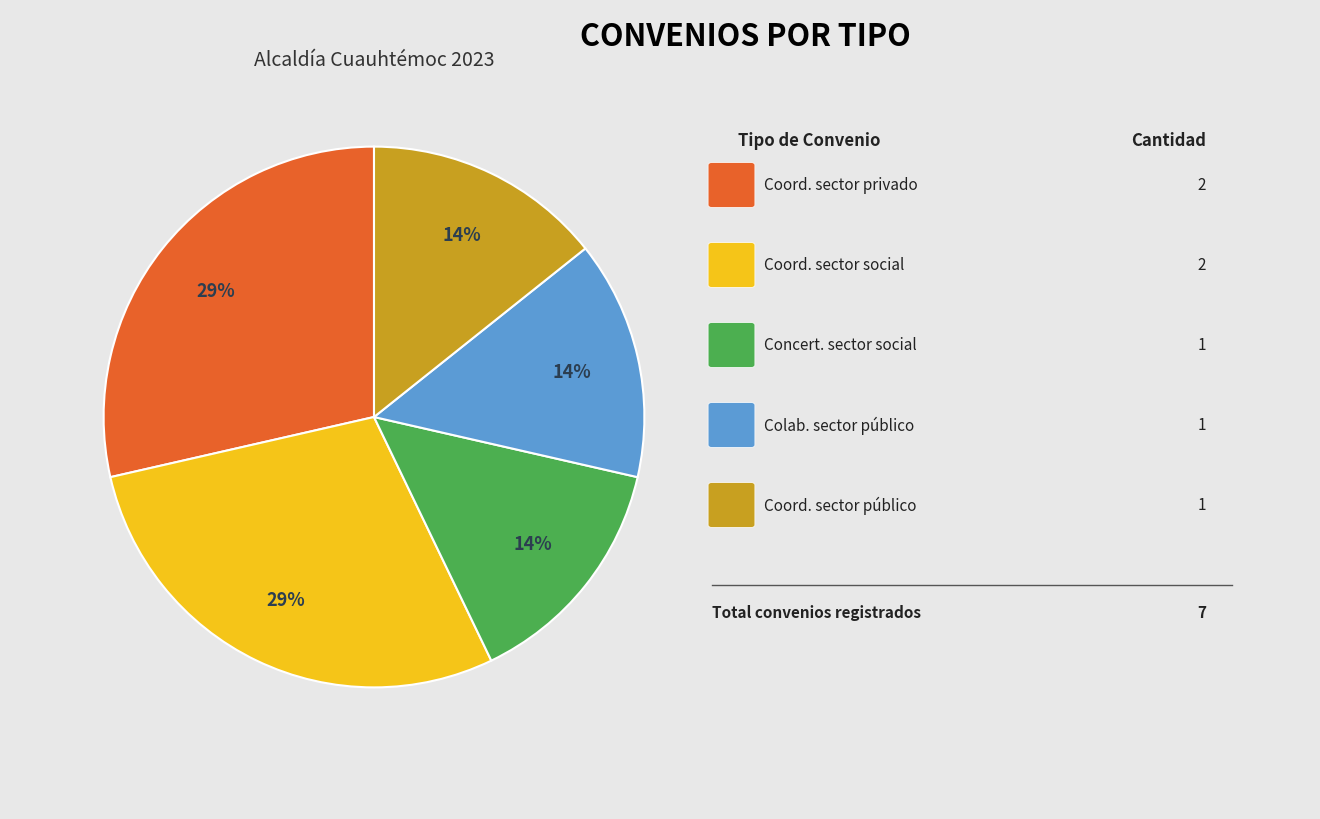

Is there a majority slice in this chart?

No